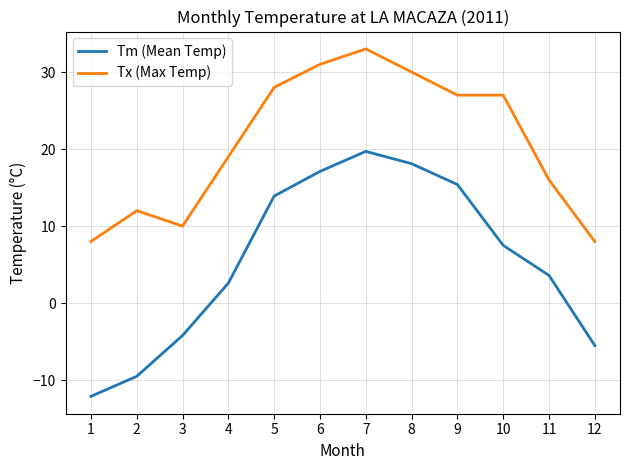

What is the difference between the Tx (Max Temp) values at 2 and 10?

15.0